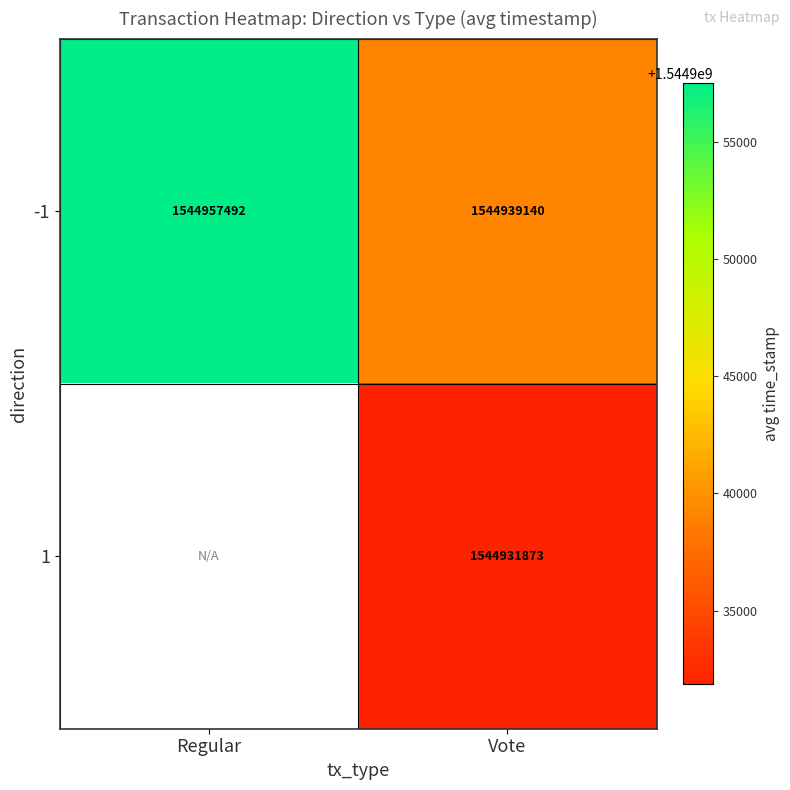

The -1 series shows 2161489520.2 at Vote. True or false?

False